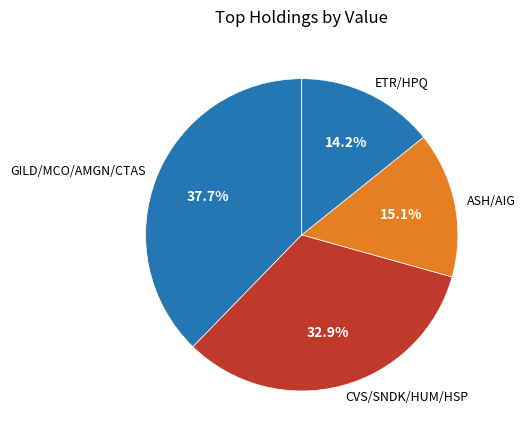

To the nearest percent, what is the average slice percentage?

25%